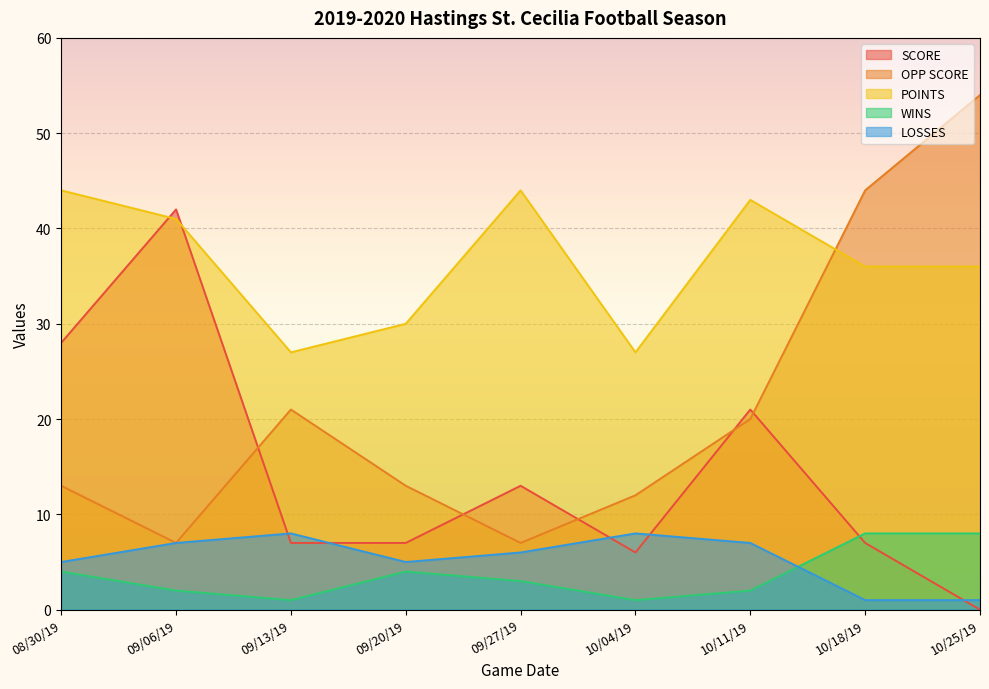

Where is the first local maximum for POINTS?

09/27/19